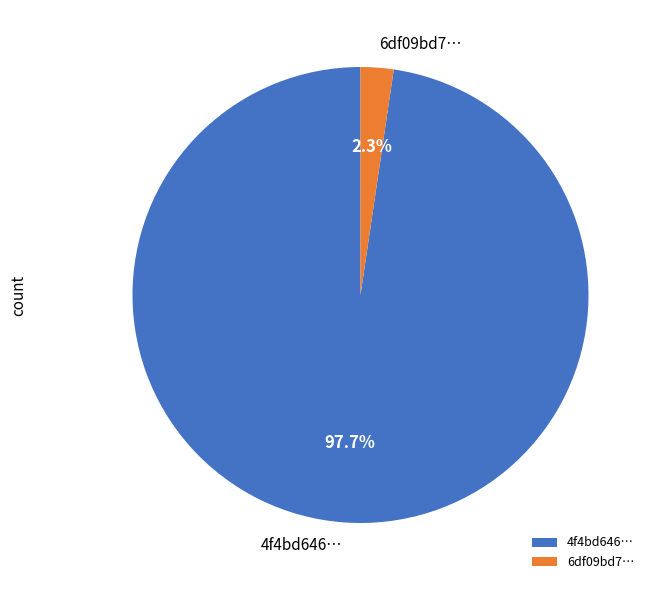

Between 6df09bd7… and 4f4bd646…, which is larger?

4f4bd646…